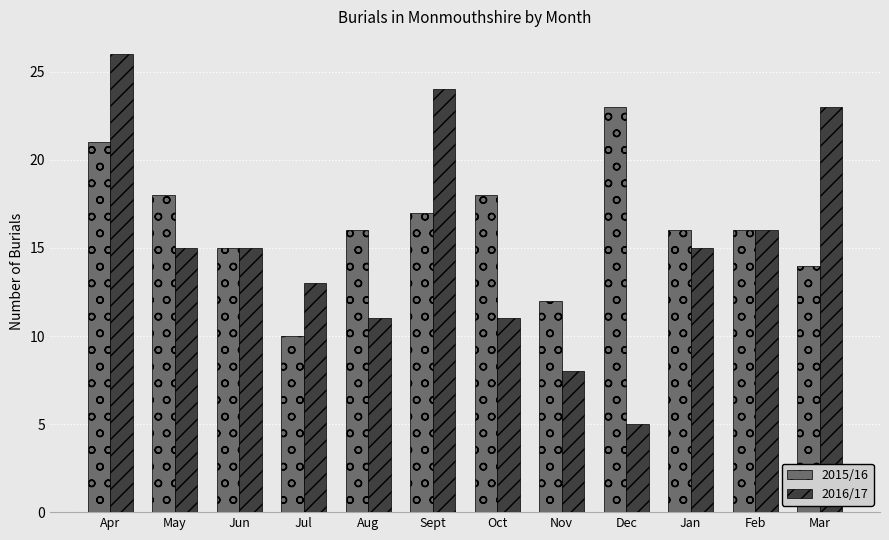

True or false: 2015/16 has a value of 16 at Feb.

True